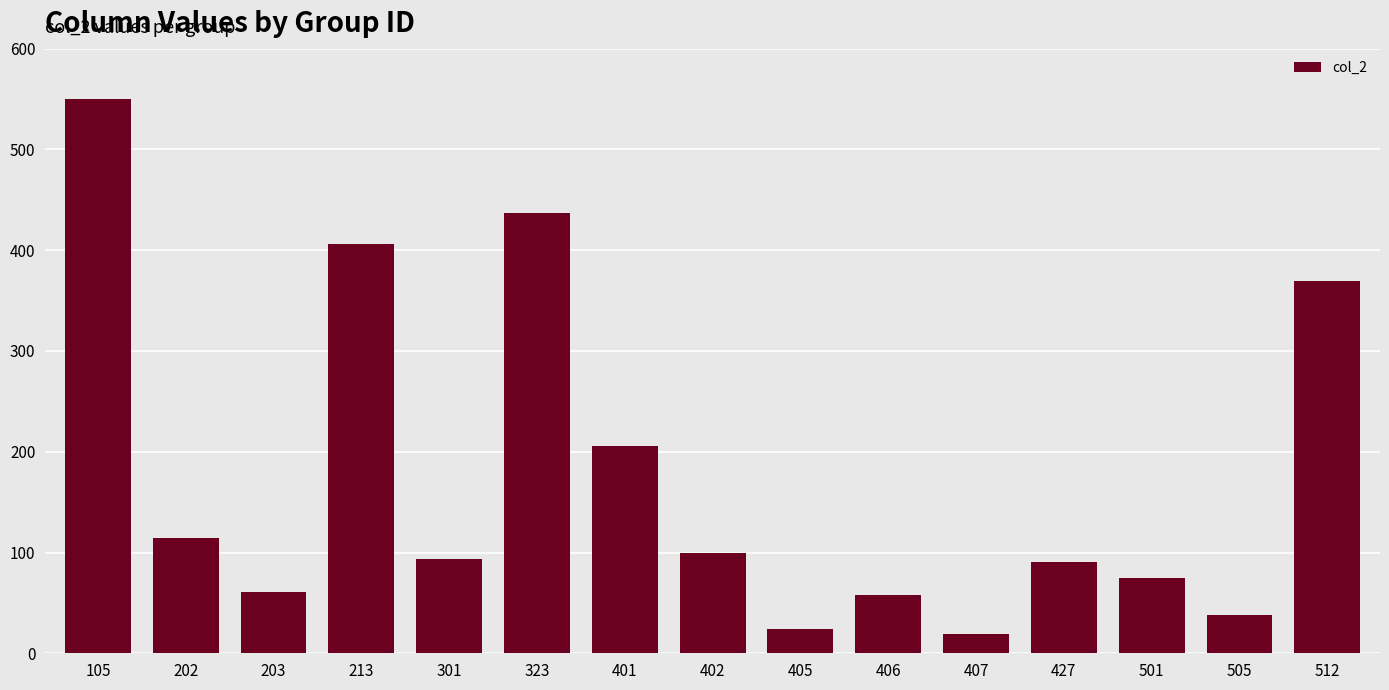

Is it true that the value at 203 is 61?

True